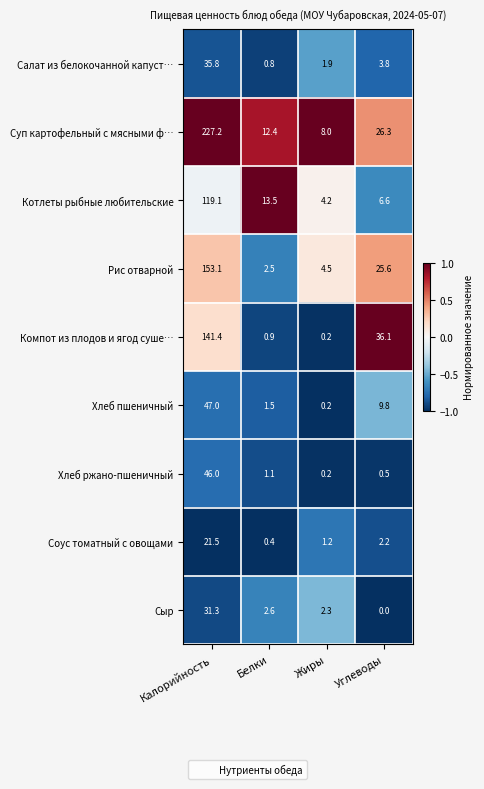

At which category is the sum across all series the highest?

Калорийность